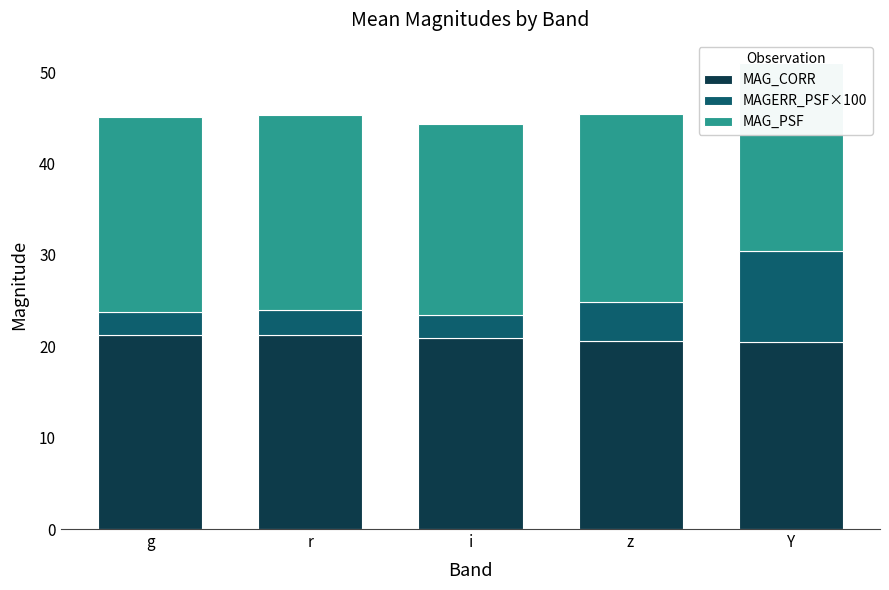

What is the value of the MAG_PSF bar at the 5th from the left?

20.5